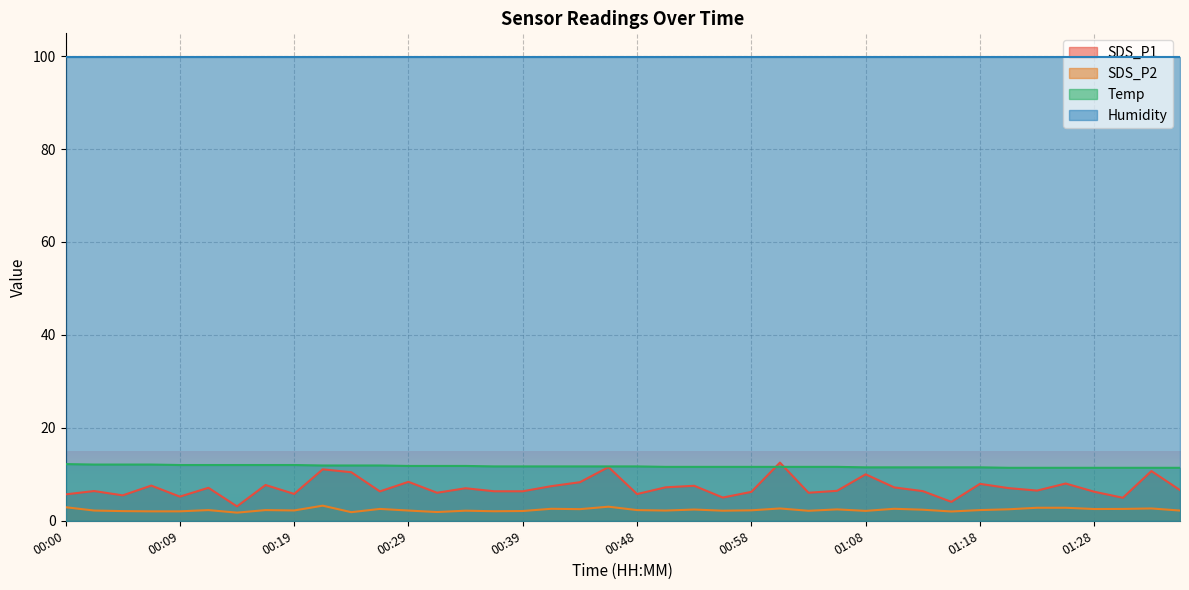

Which series has the largest total across all categories?

Humidity